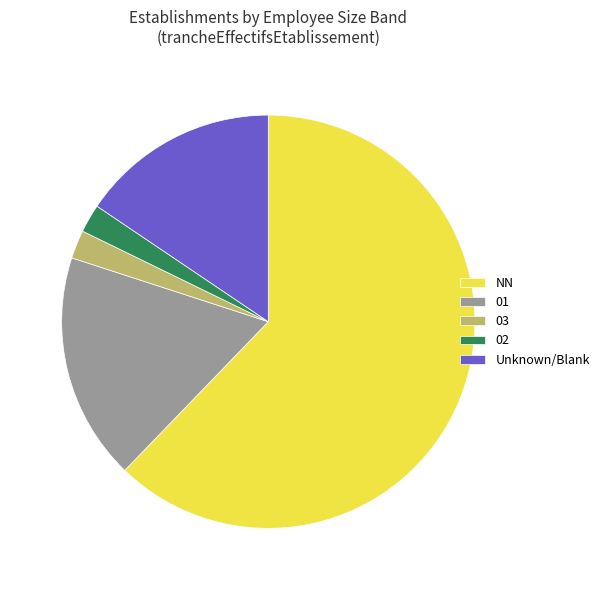

The 03 slice represents 2% of the pie. True or false?

True